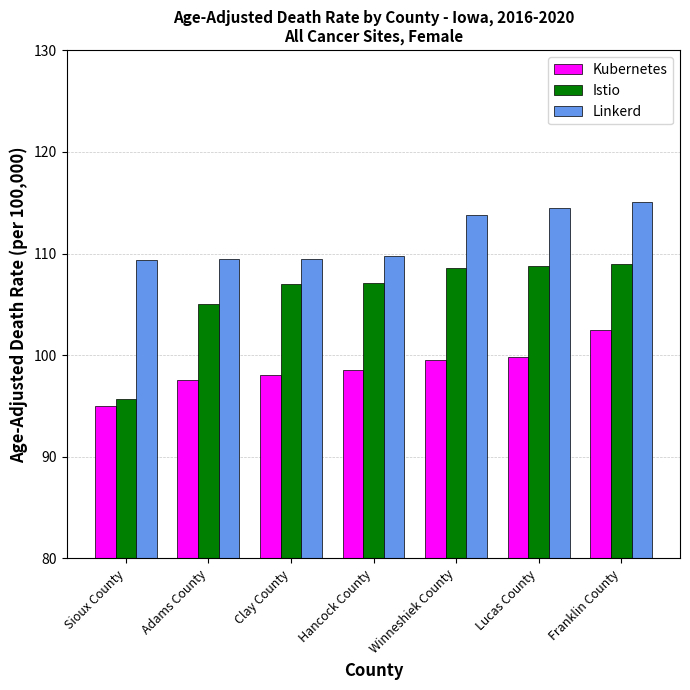

Count the number of categories in the chart.

7